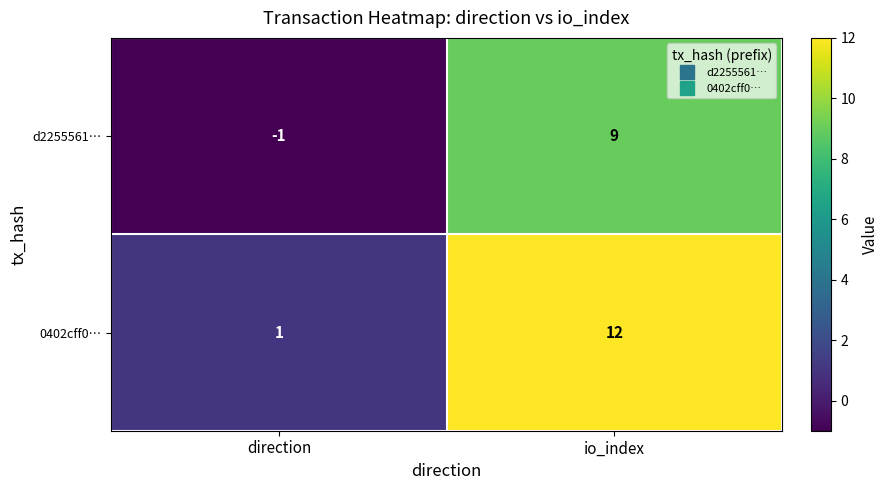

What is the total value across all series at io_index?

21